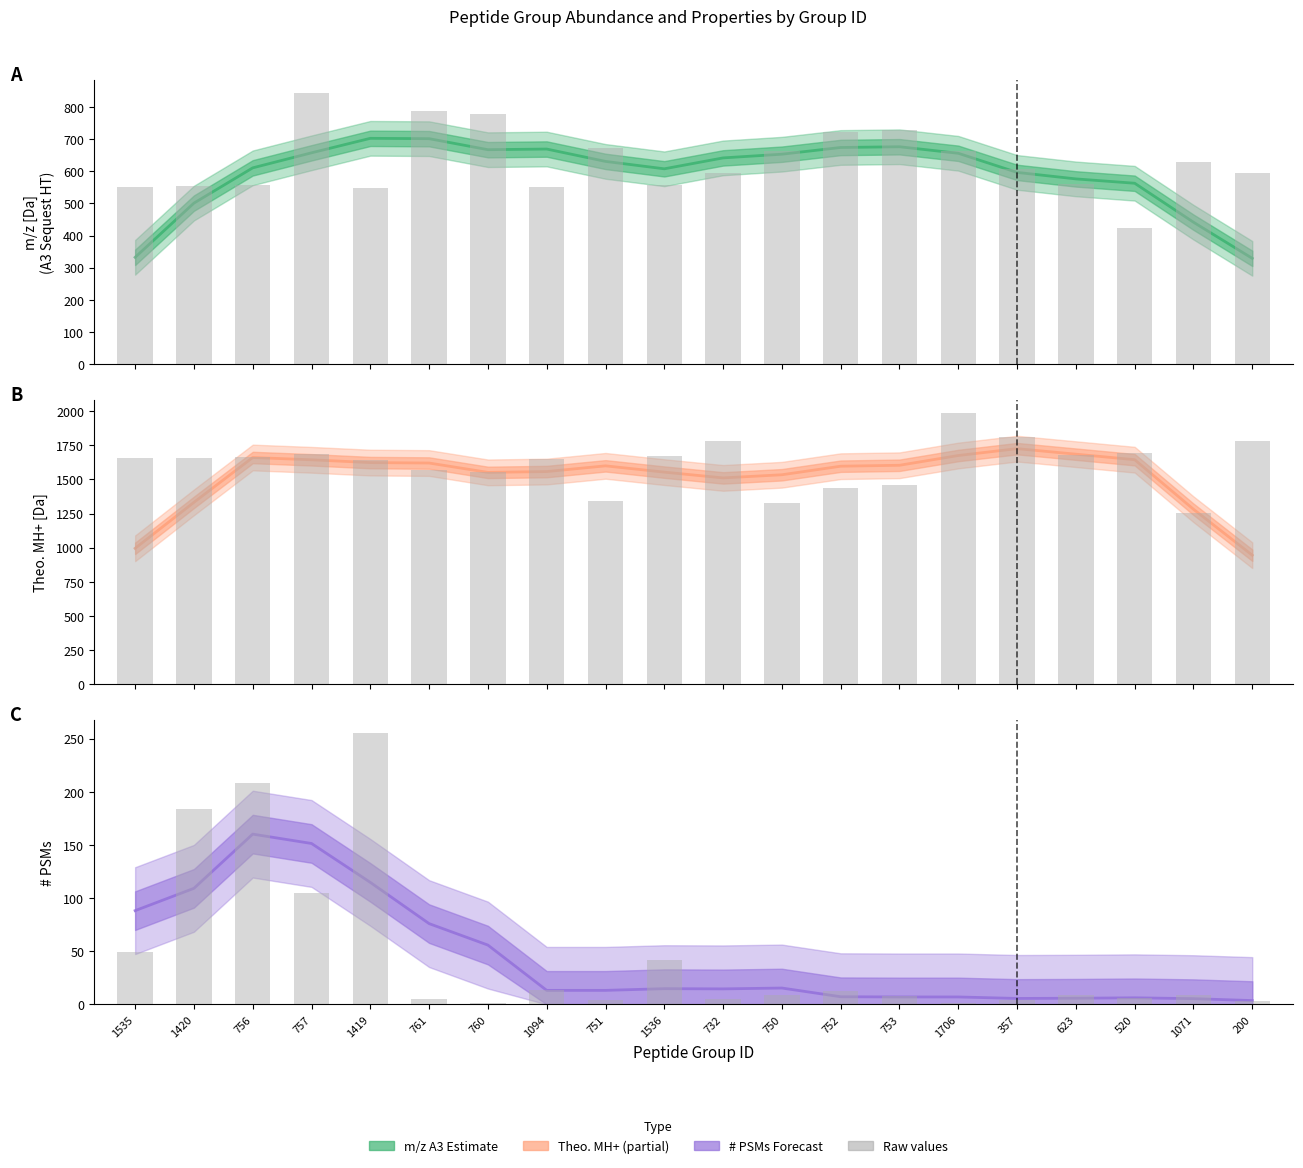

At which label does Raw values reach its peak?

1419